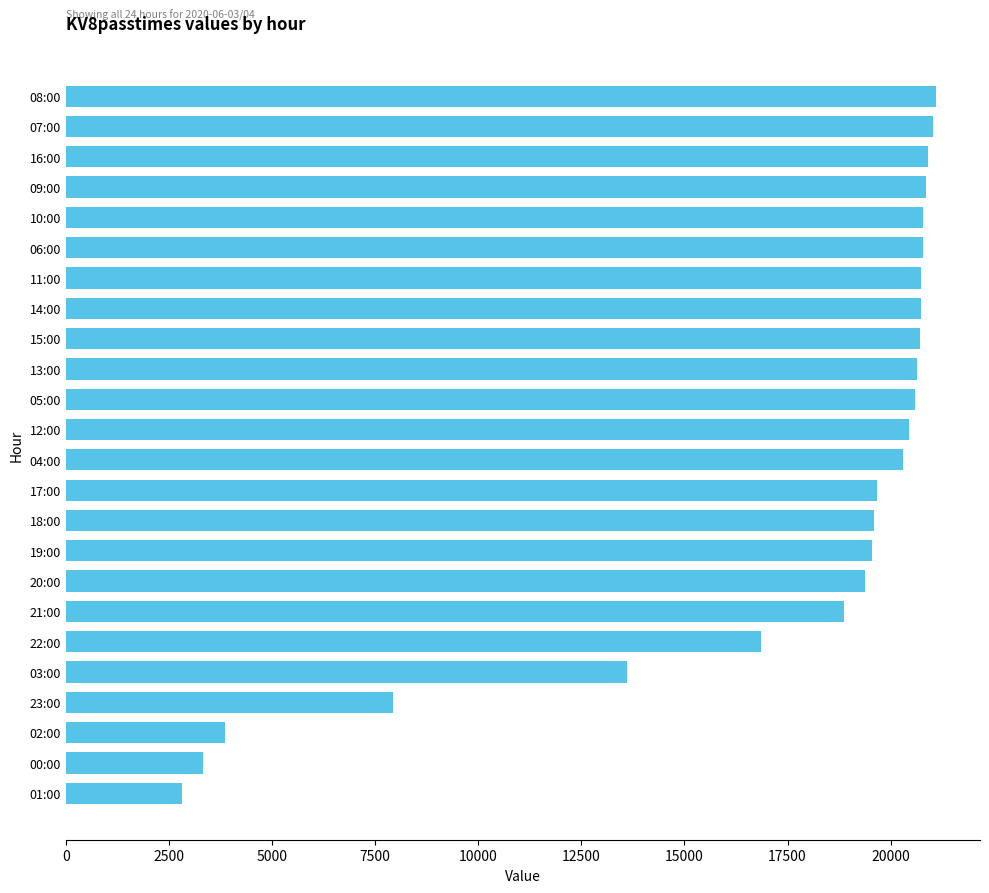

At which label is the value closest to 11963?

03:00